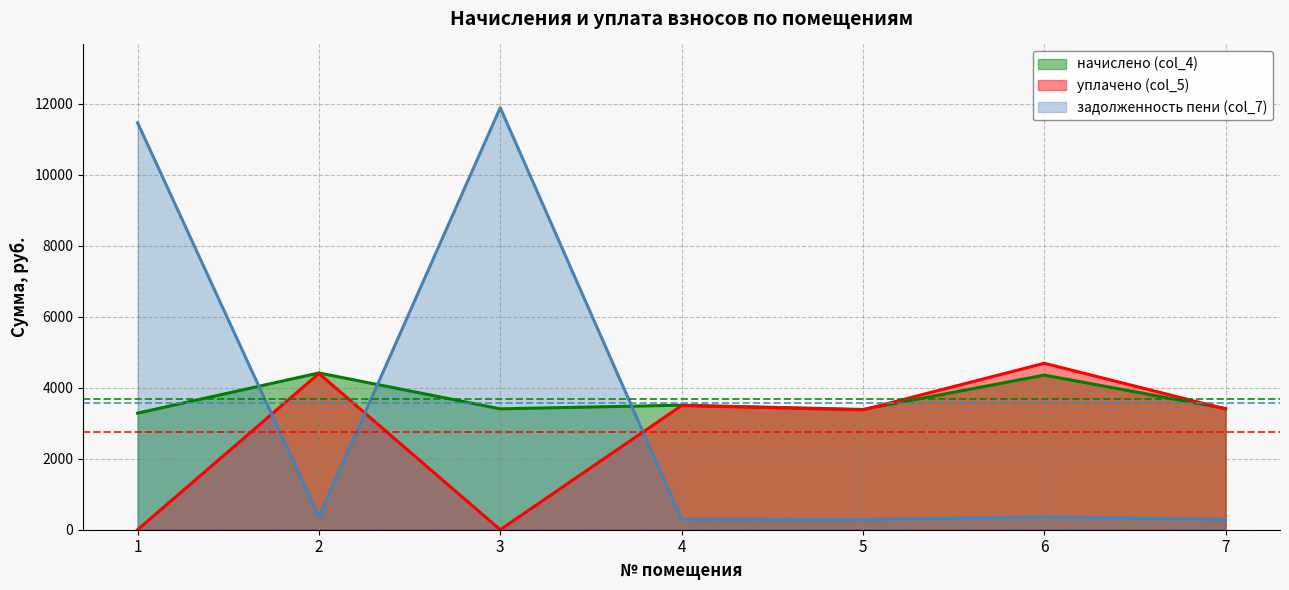

Is it true that начислено (col_4) equals 3412.8 at 7?

True